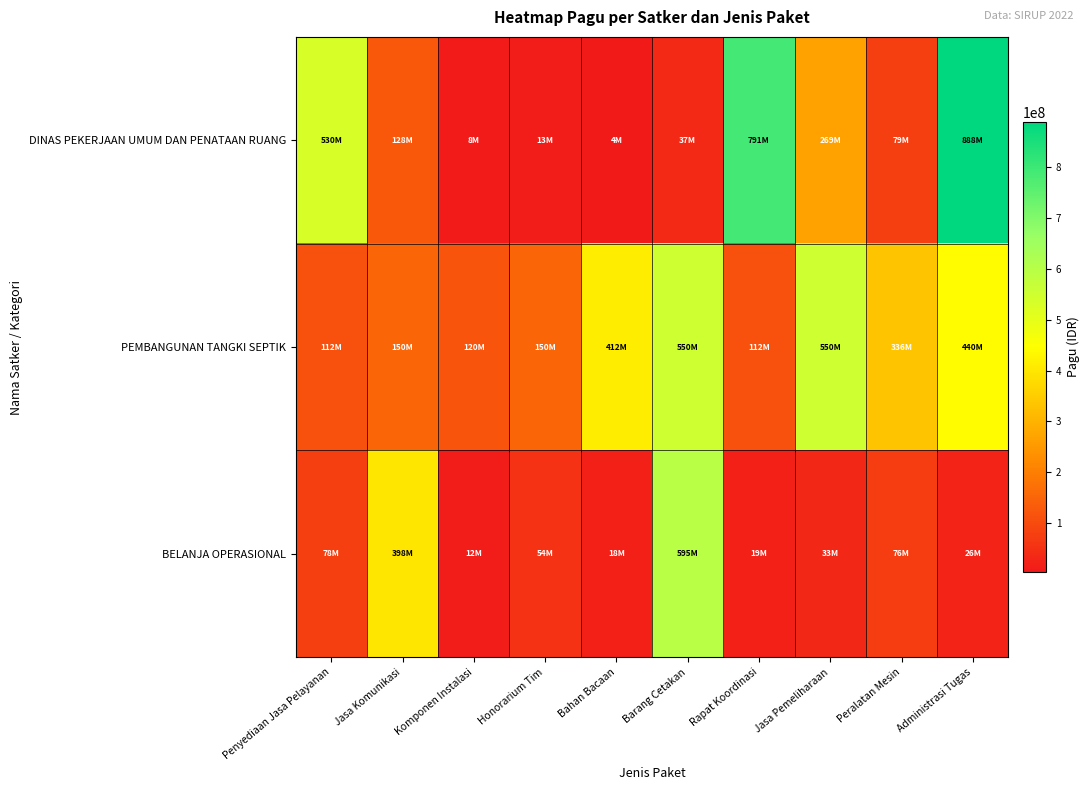

What is the total value across all series at Peralatan Mesin?

490645000